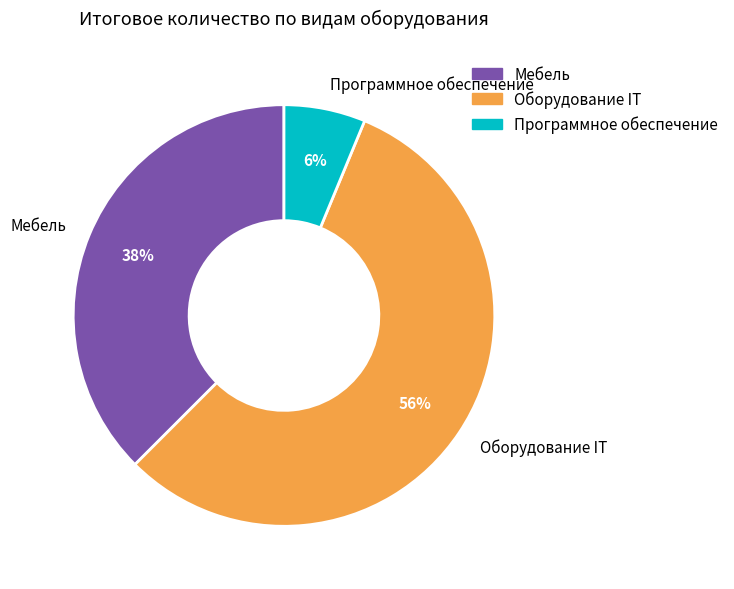

How many slices are in this pie chart?

3